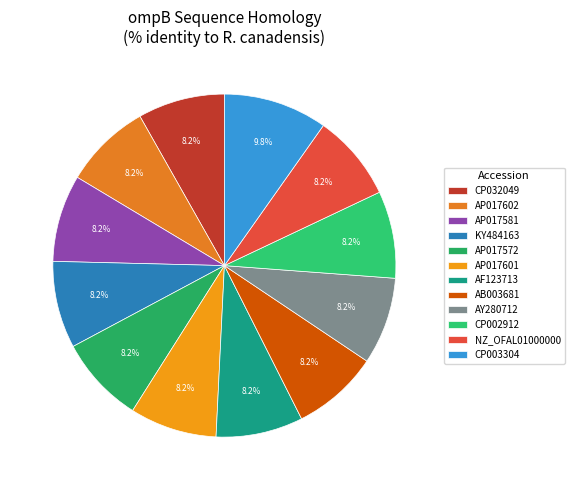

What portion of the pie excludes NZ_OFAL01000000?

91.8%